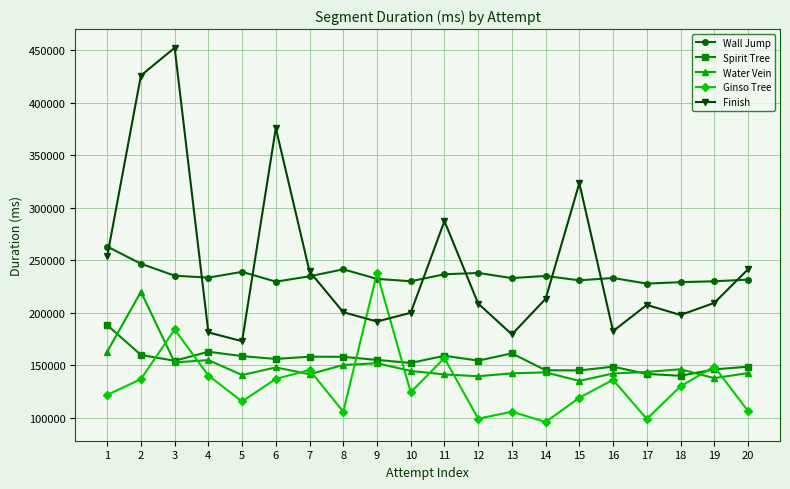

What is the value of the Ginso Tree point at the 20th from the left?

106316